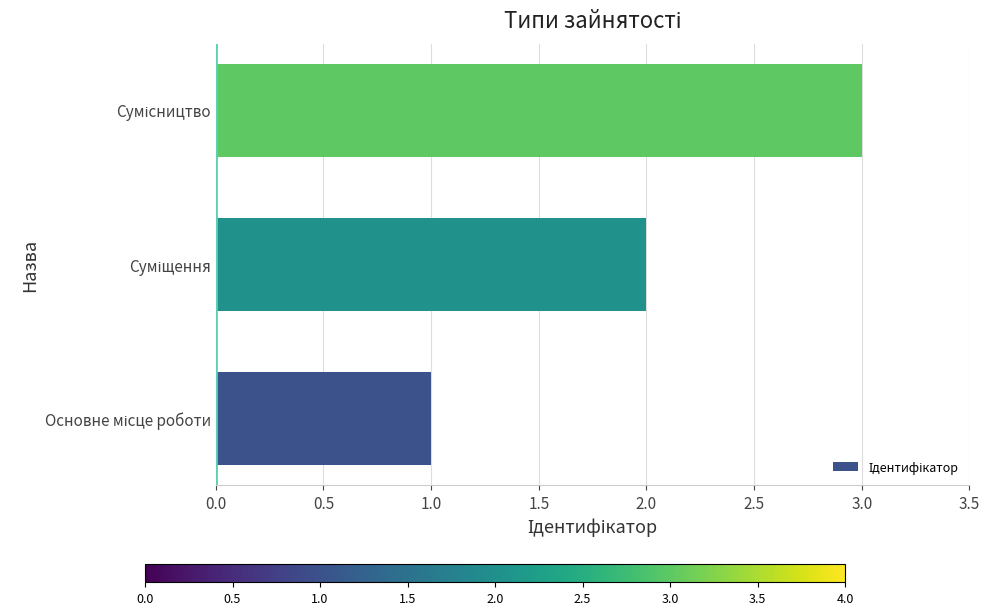

Are the bars grouped side by side (vs. stacked)?

No